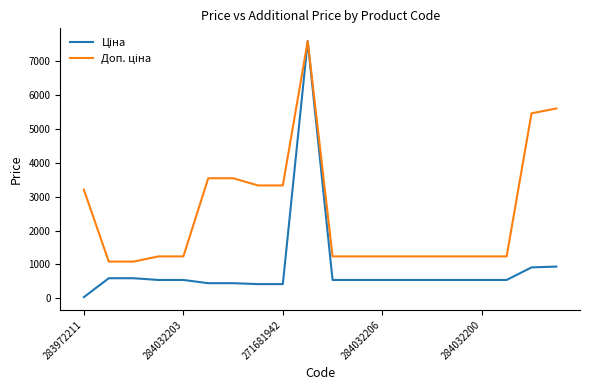

What is the maximum value shown in the chart?

7596.5